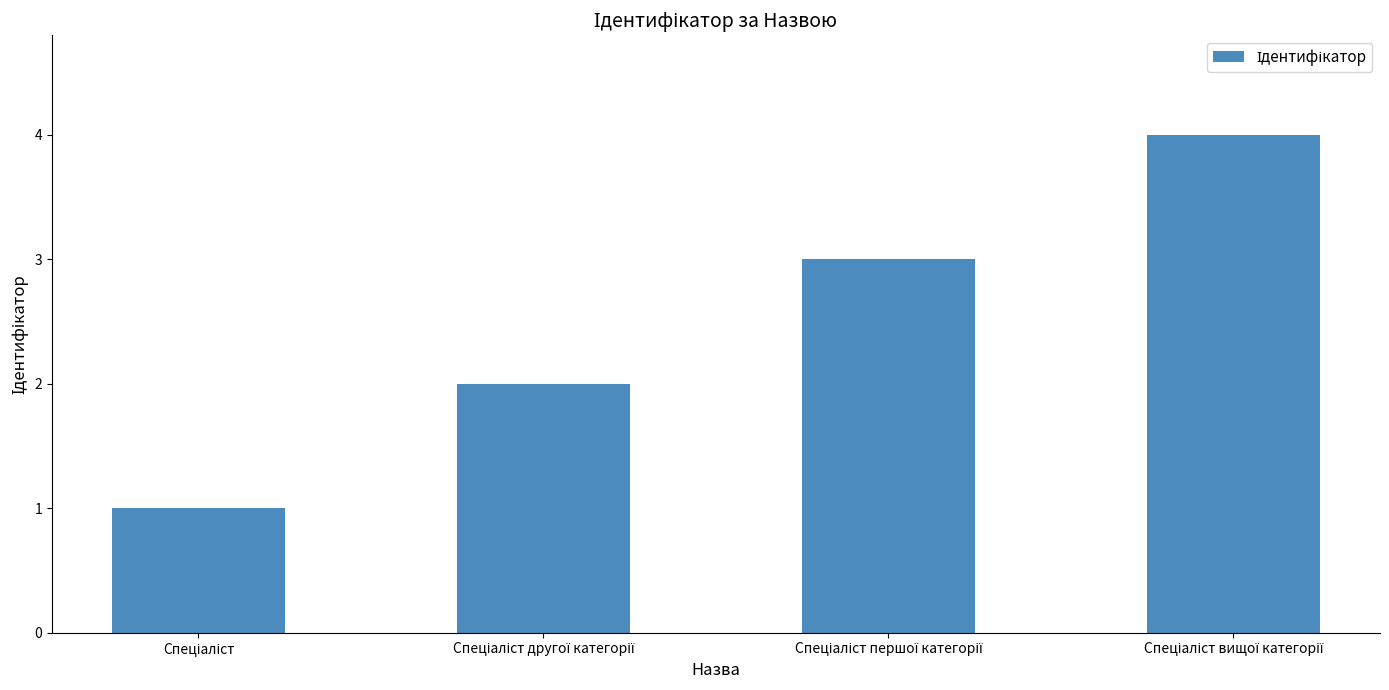

What is the greatest value displayed?

4